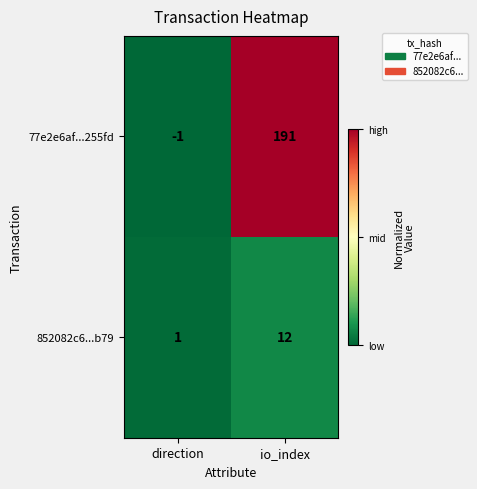

Rank the categories by 852082c6...b79 value from lowest to highest.

direction, io_index